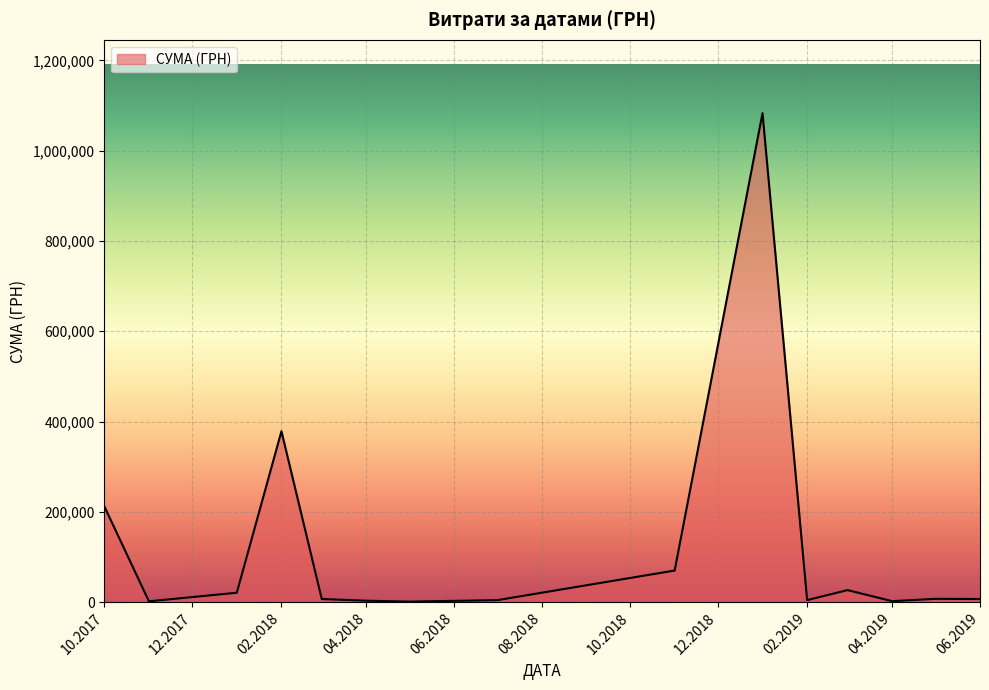

What is the average value?

122093.5